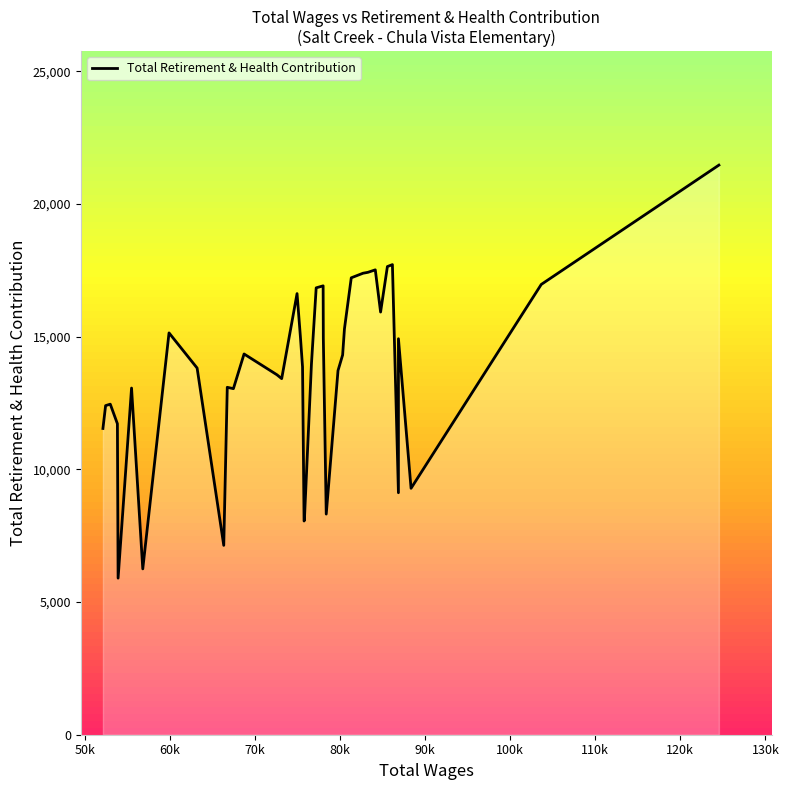

What is the difference between the maximum and minimum values?

15566